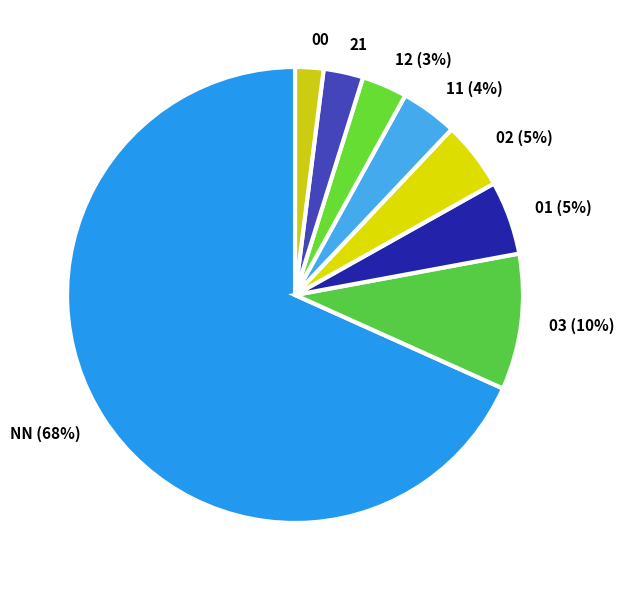

To the nearest percent, what is the average slice percentage?

12%